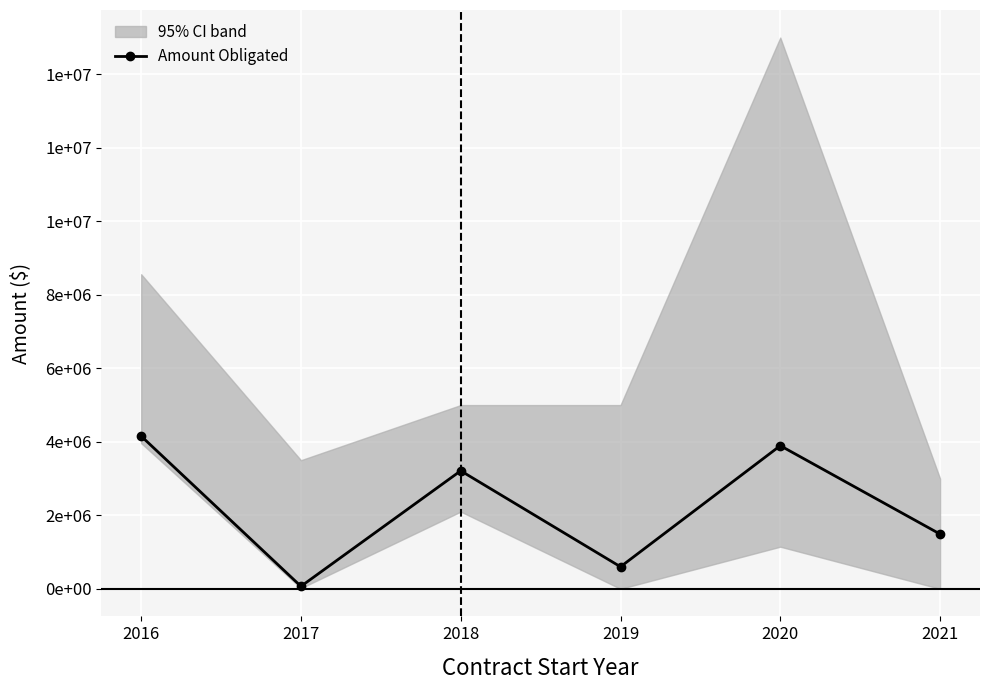

How many lines are shown in the chart?

1